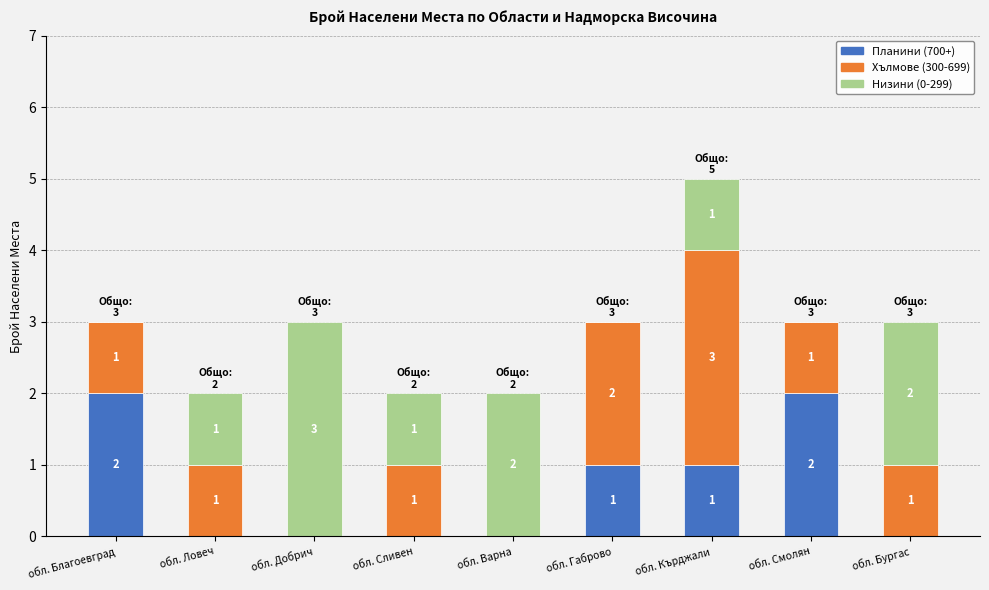

What is the total value across all series at обл. Кърджали?

5